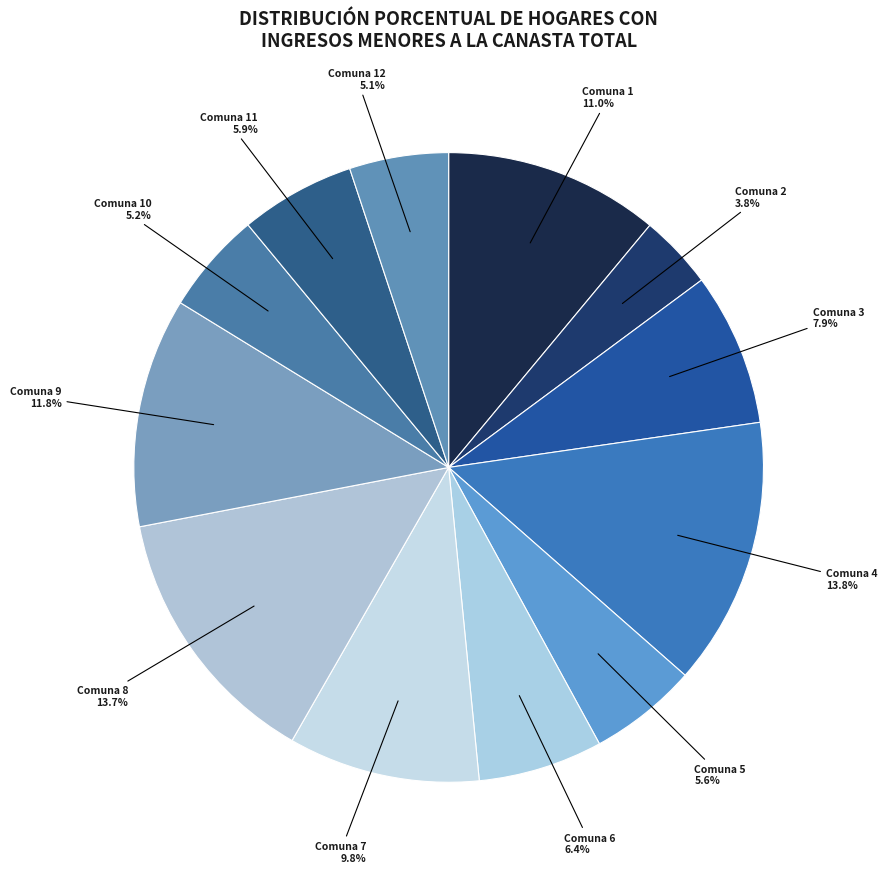

How many segments does this pie chart have?

12